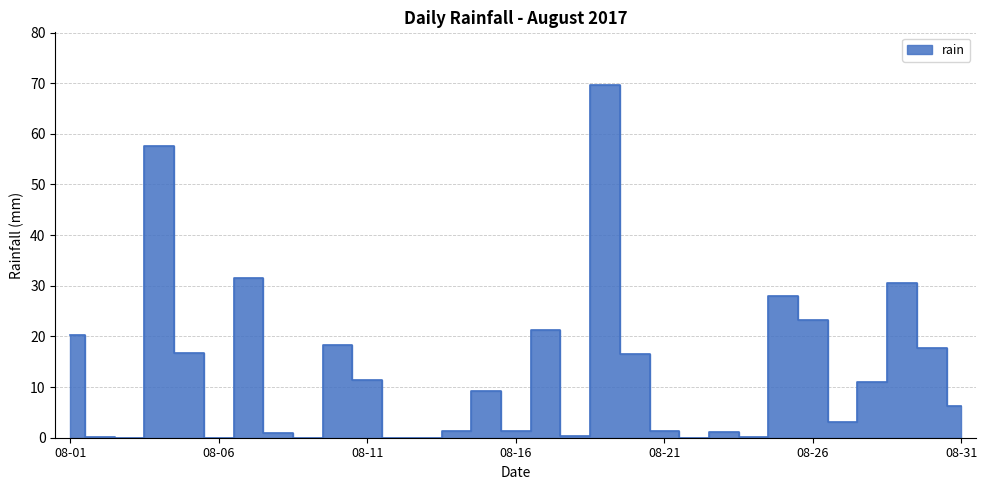

Does the chart have visible grid lines?

Yes